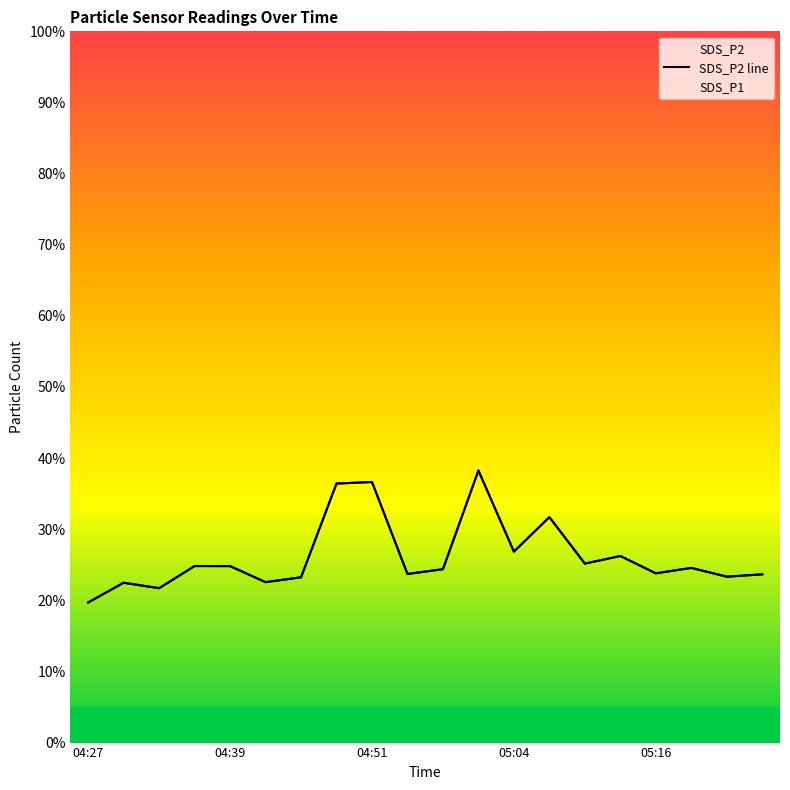

What value does the data have at 17?

24.6